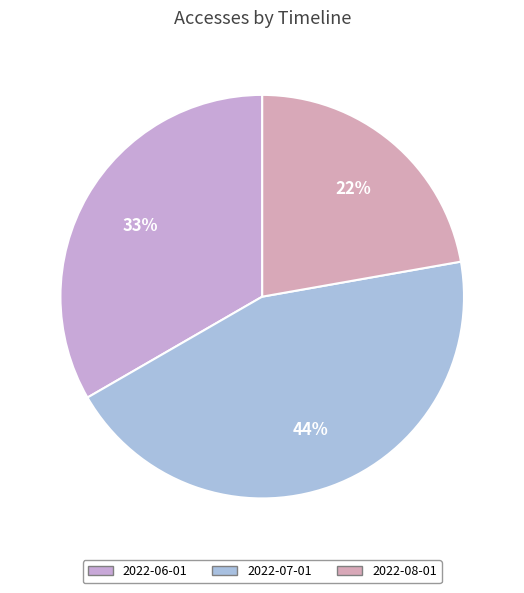

Between 2022-07-01 and 2022-08-01, which is larger?

2022-07-01